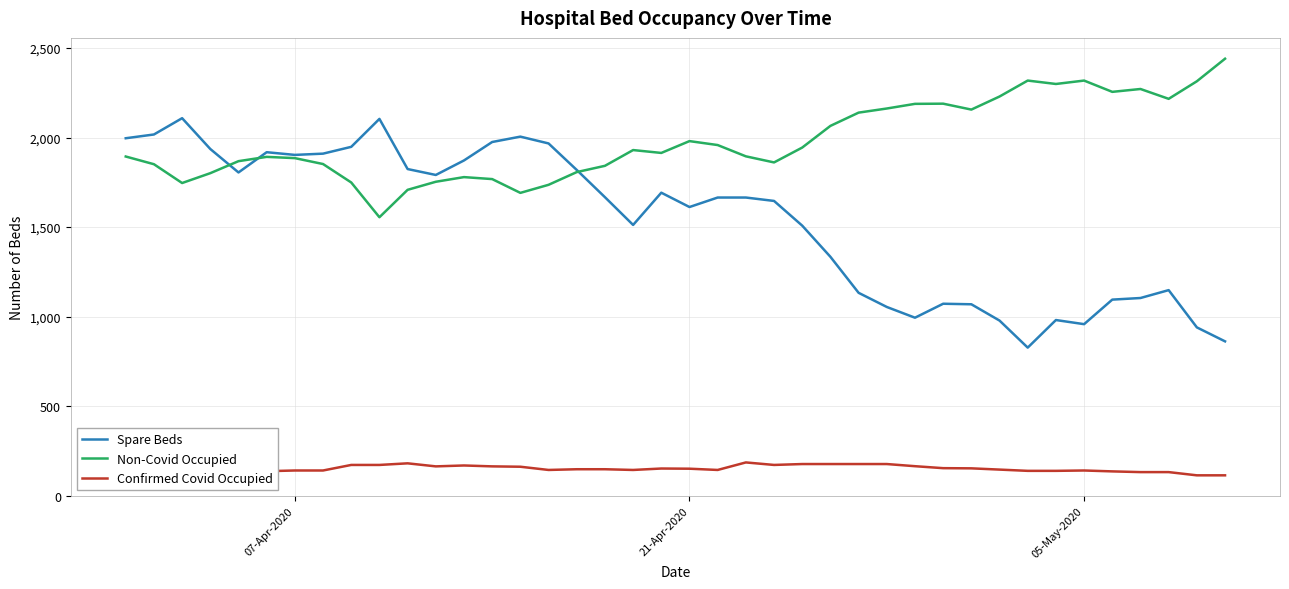

Which series has the largest total across all categories?

Non-Covid Occupied